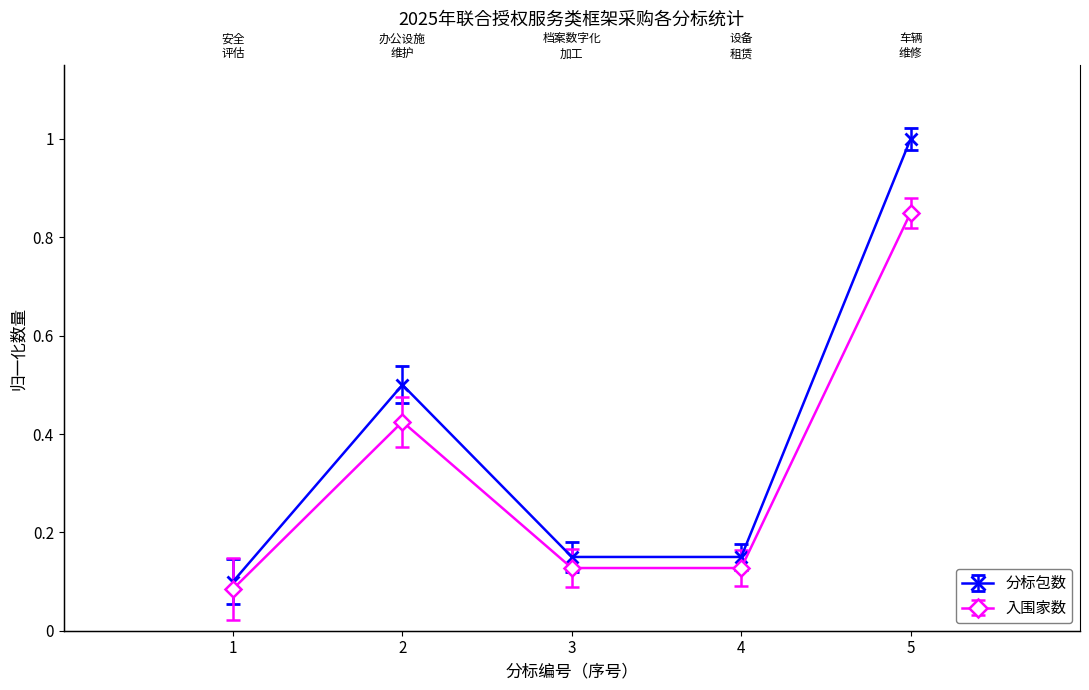

True or false: 入围家数(合计) and 包数量(累计序号) intersect in this chart.

False